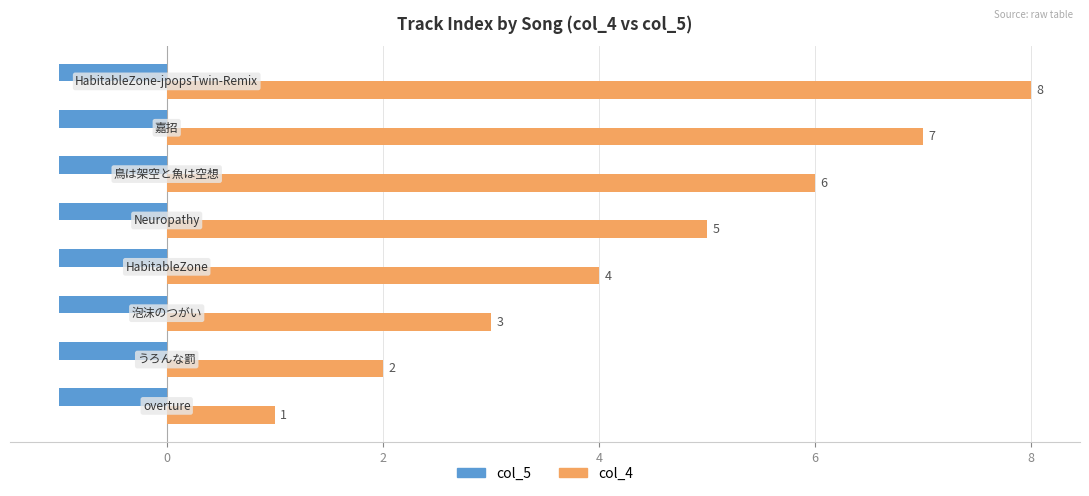

Which series has the largest total across all categories?

col_4